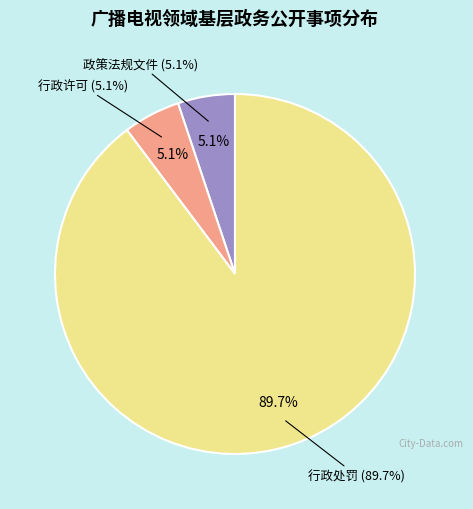

What is the smallest slice in the pie chart?

政策法规文件